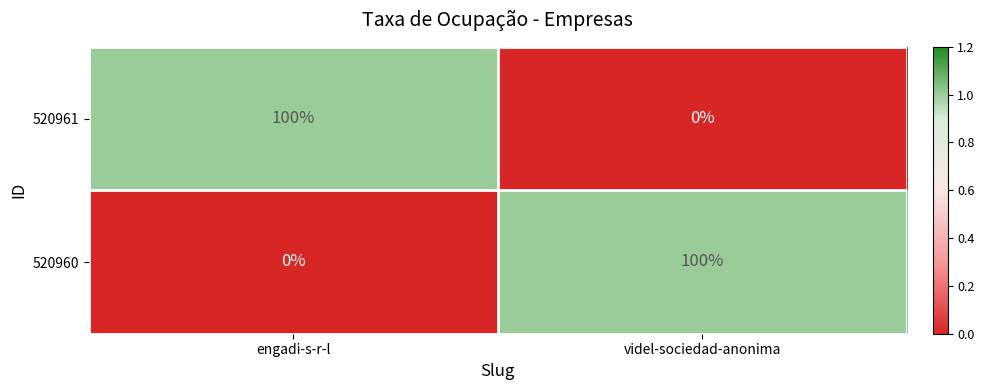

Is it true that 520961 equals 100 at engadi-s-r-l?

True